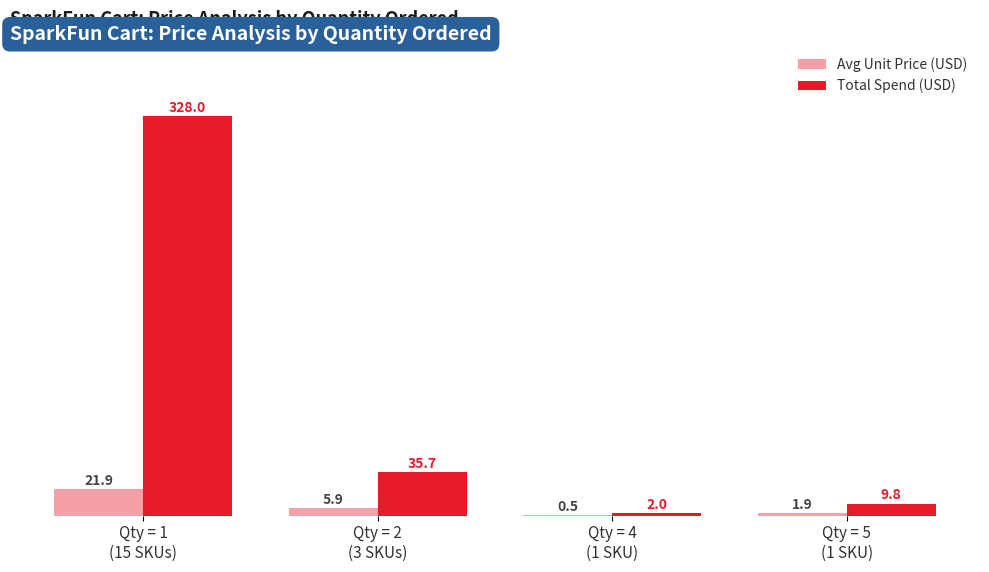

Which series has the largest total across all categories?

Total Spend (USD)